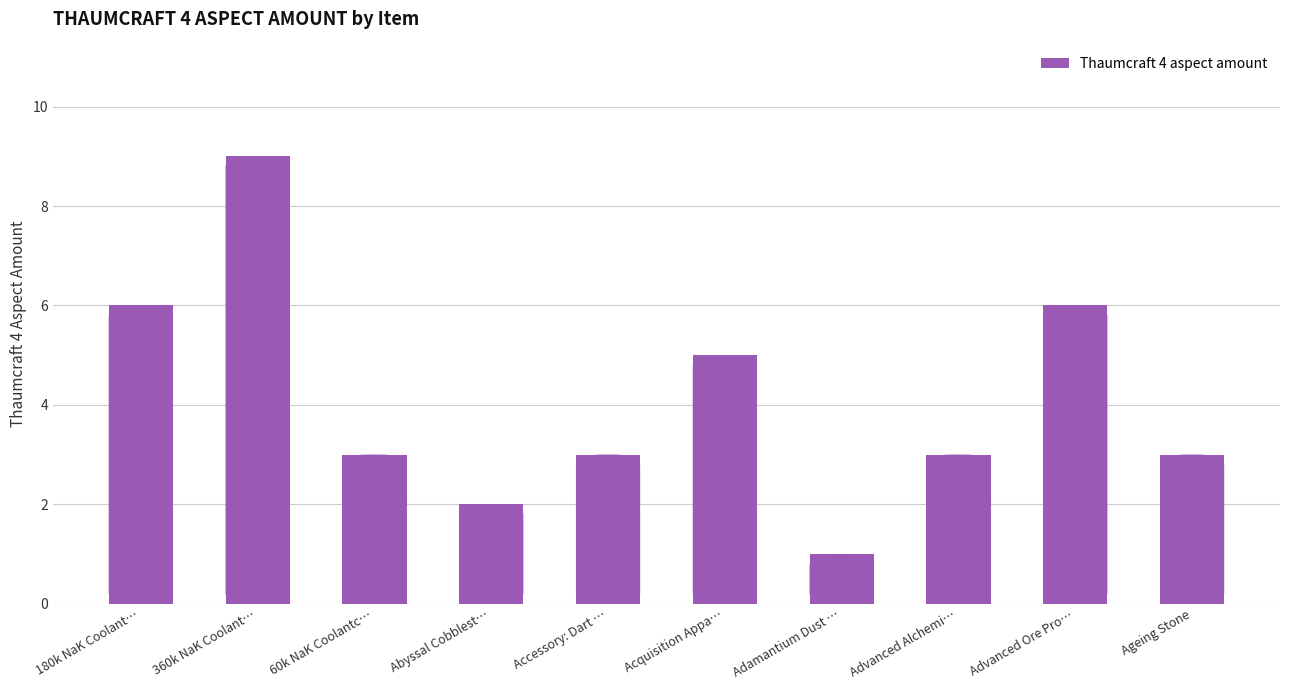

What is the minimum value shown in the chart?

1